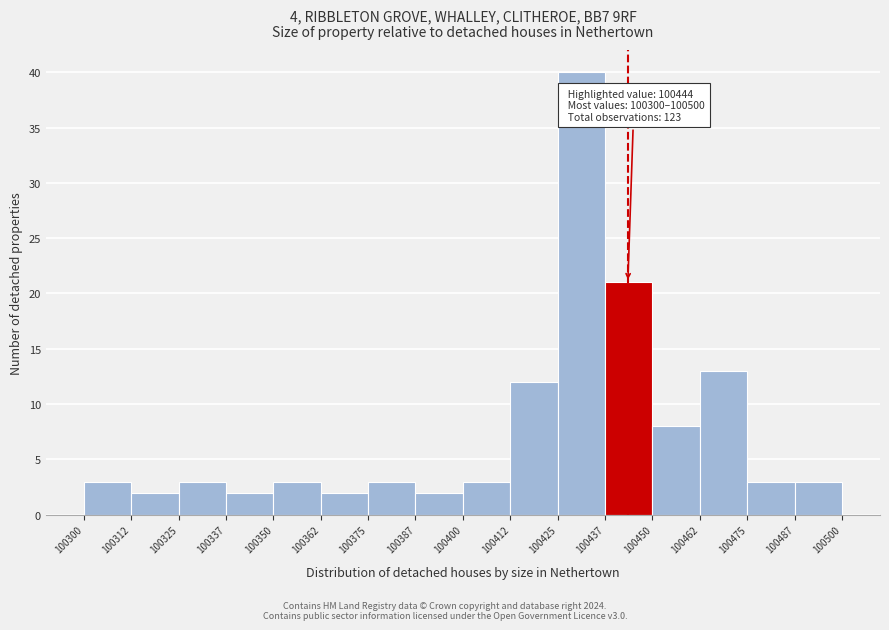

Over which range of the x-axis is the bar tallest?

100425 to 100437